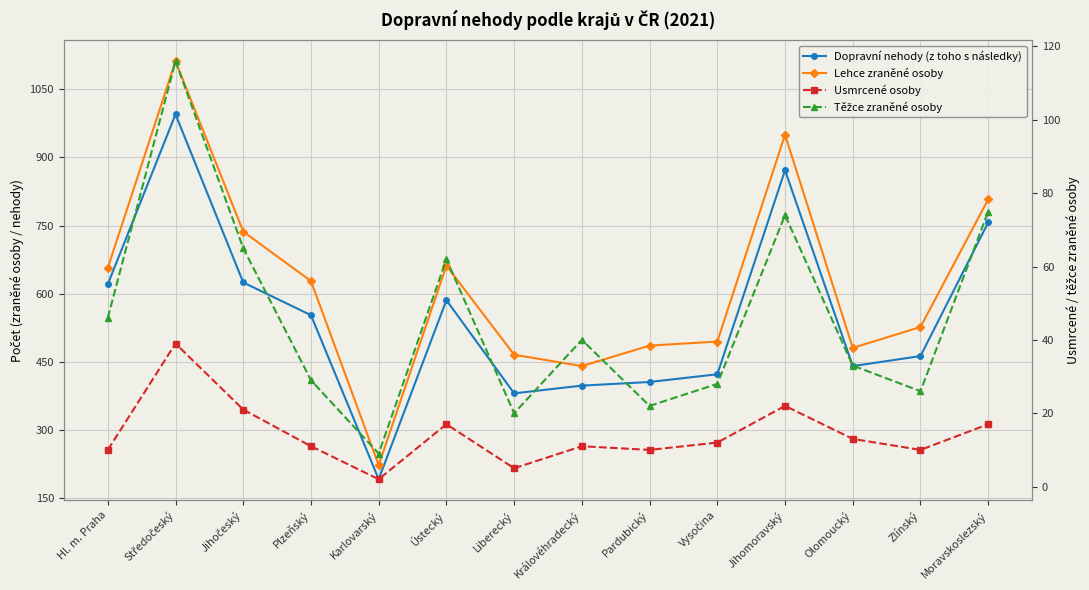

At which category is the sum across all series the highest?

Středočeský